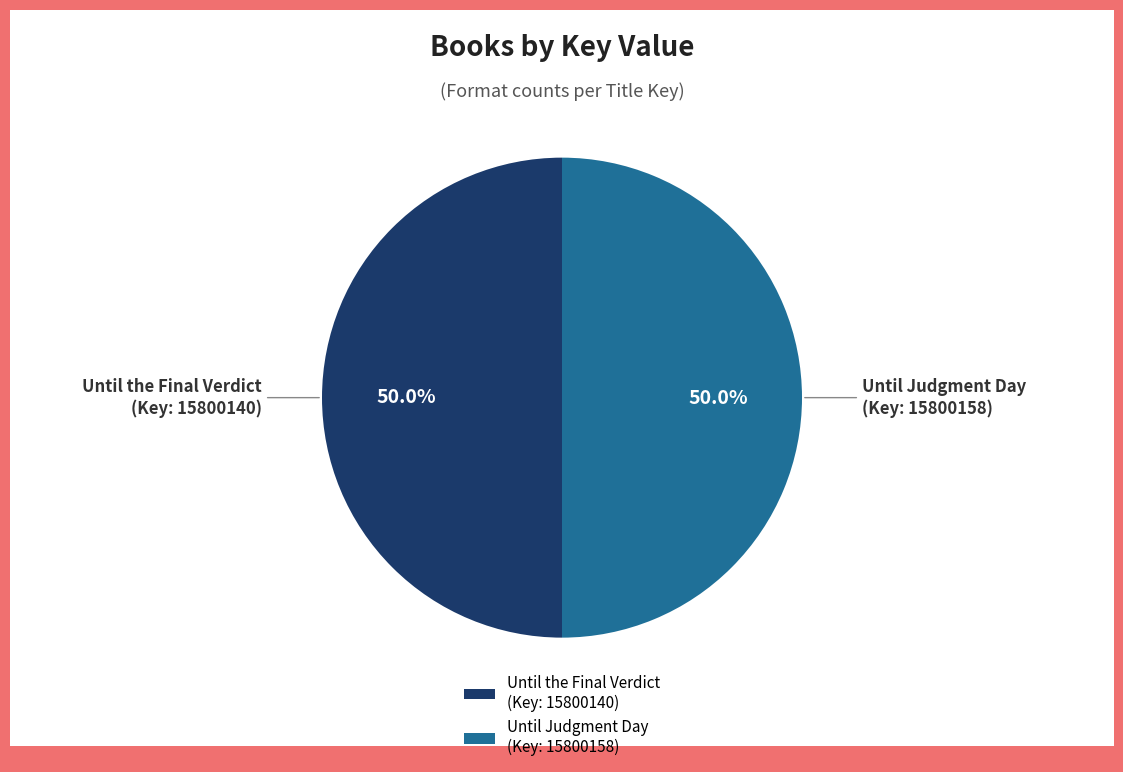

To the nearest percent, what portion does Until the Final Verdict (Key: 15800140) represent?

50%